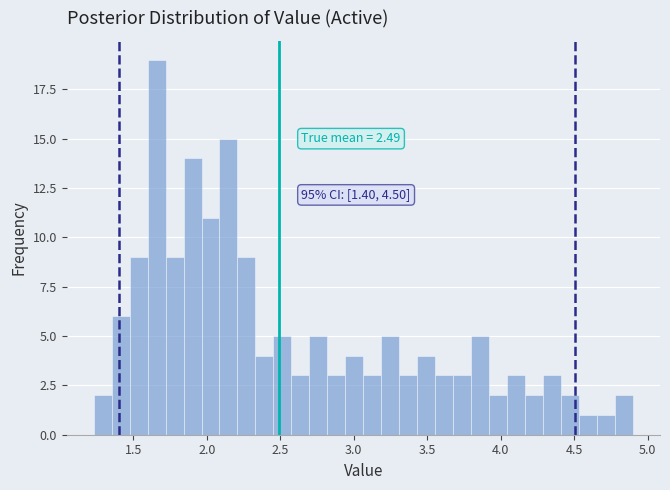

Read against the x-axis, roughly where is the centre of the tallest bar?

1.65